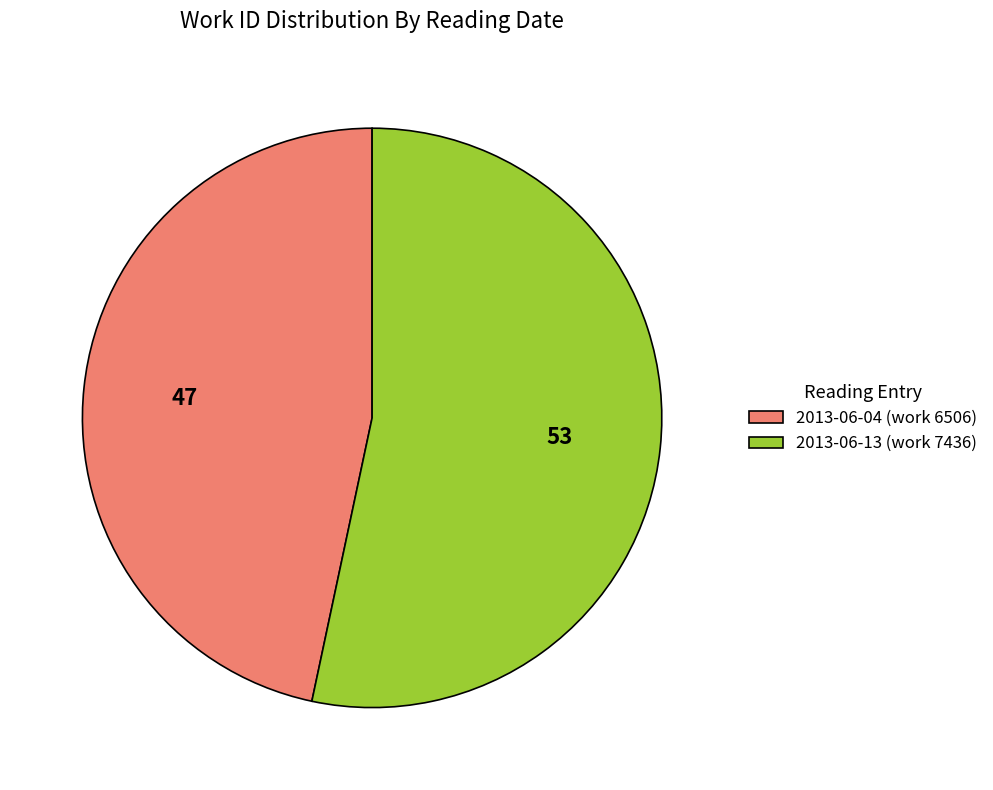

Which slice represents more than half of the pie?

2013-06-13 (work 7436)